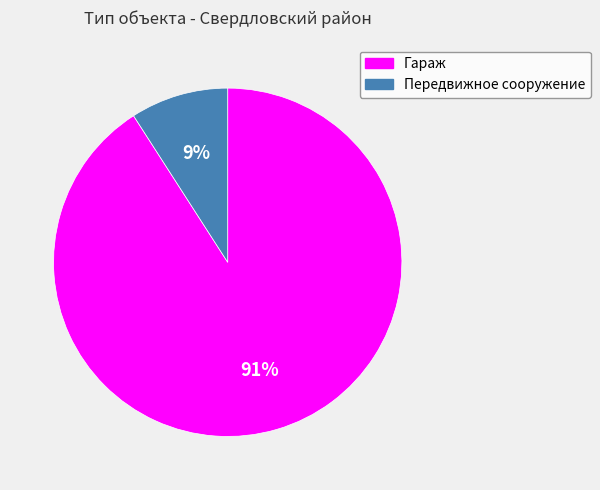

How many slices are in this pie chart?

2